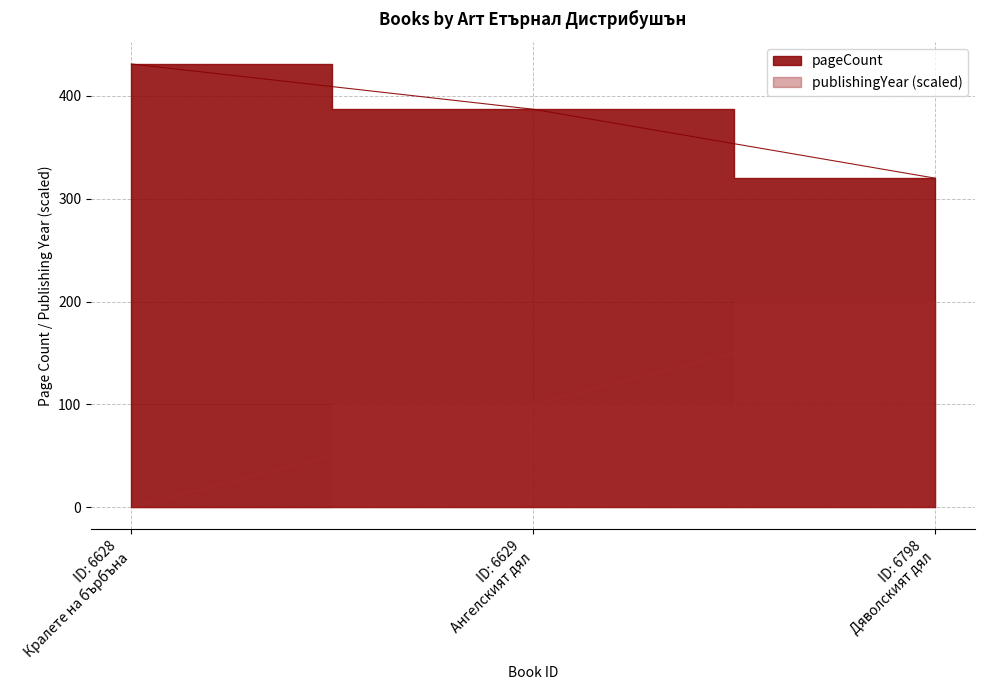

At which label is pageCount closest to 375?

ID: 6629 Ангелският дял